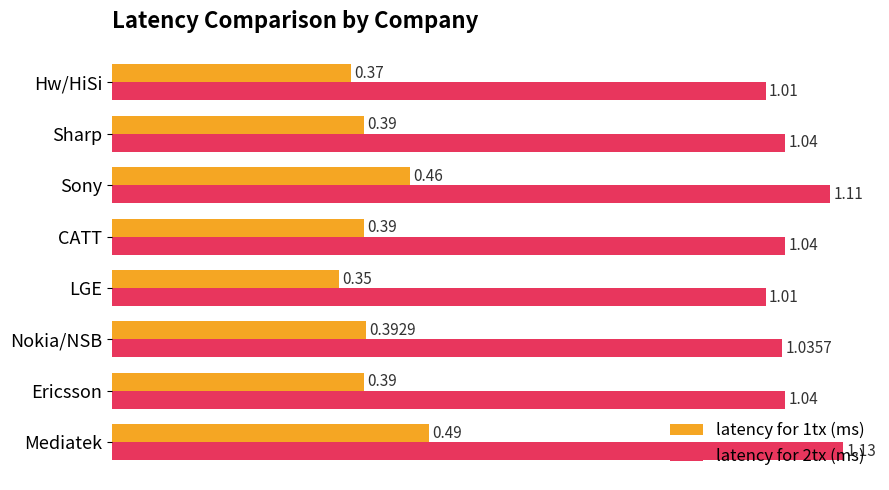

Is the value of latency for 2tx (ms) at LGE greater than the value of latency for 1tx (ms) at CATT?

Yes